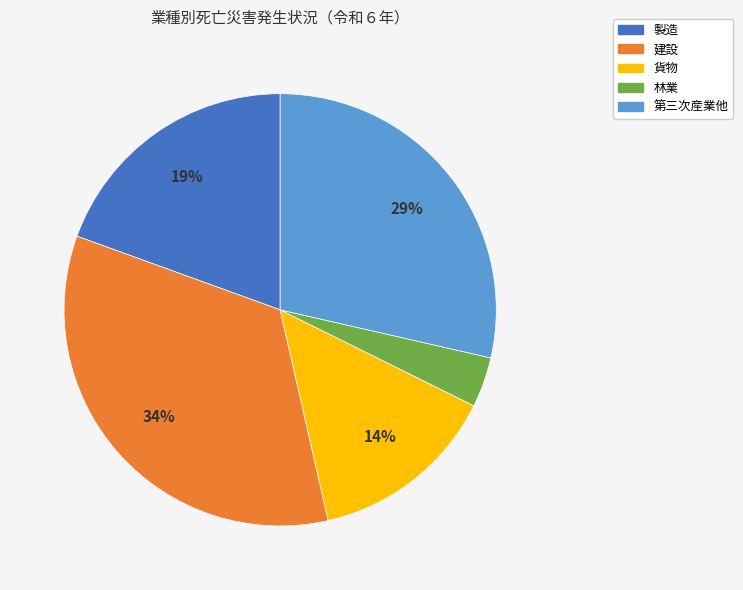

Do 第三次産業他 and 林業 together represent more than half of the pie?

No